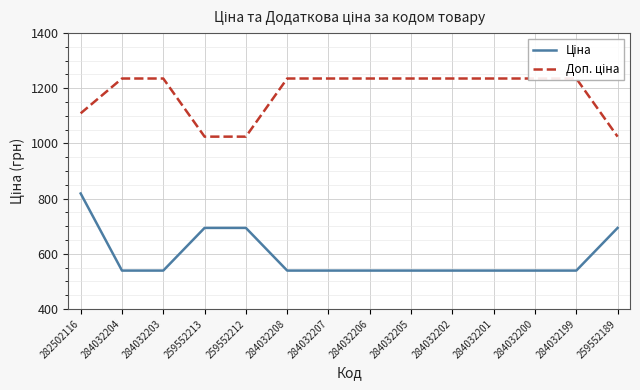

Between 259552213 and 284032206, which series saw the biggest shift?

Доп. ціна